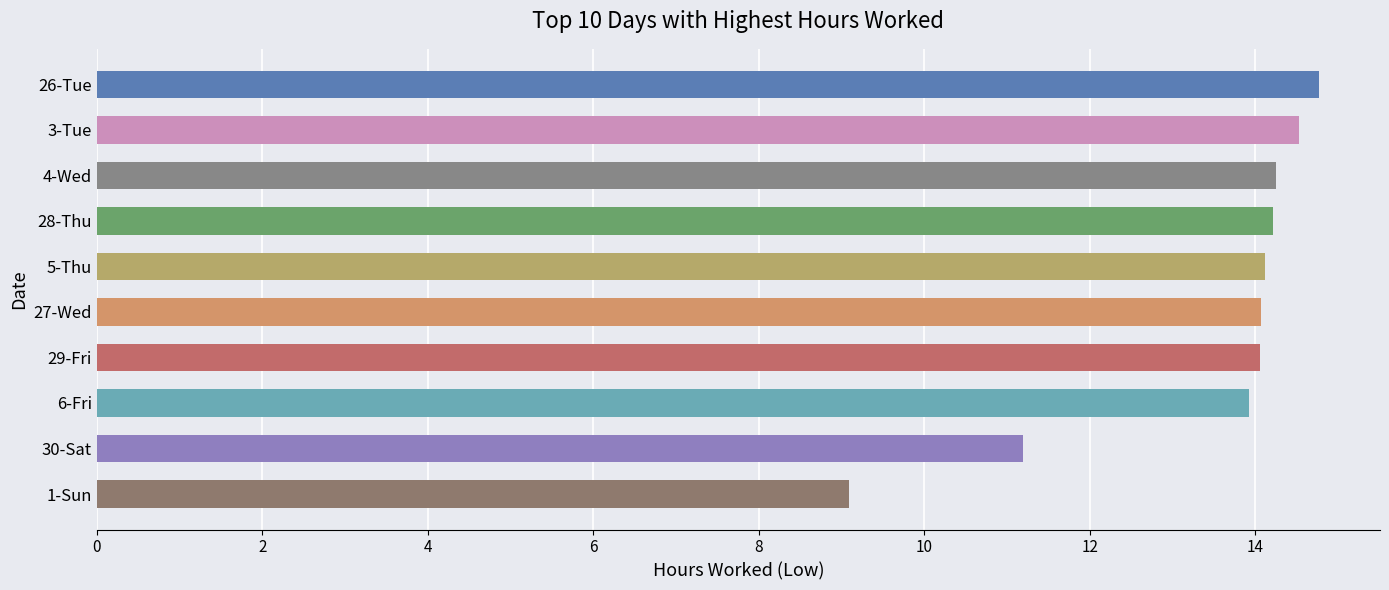

What is the difference between the maximum and minimum values?

5.7